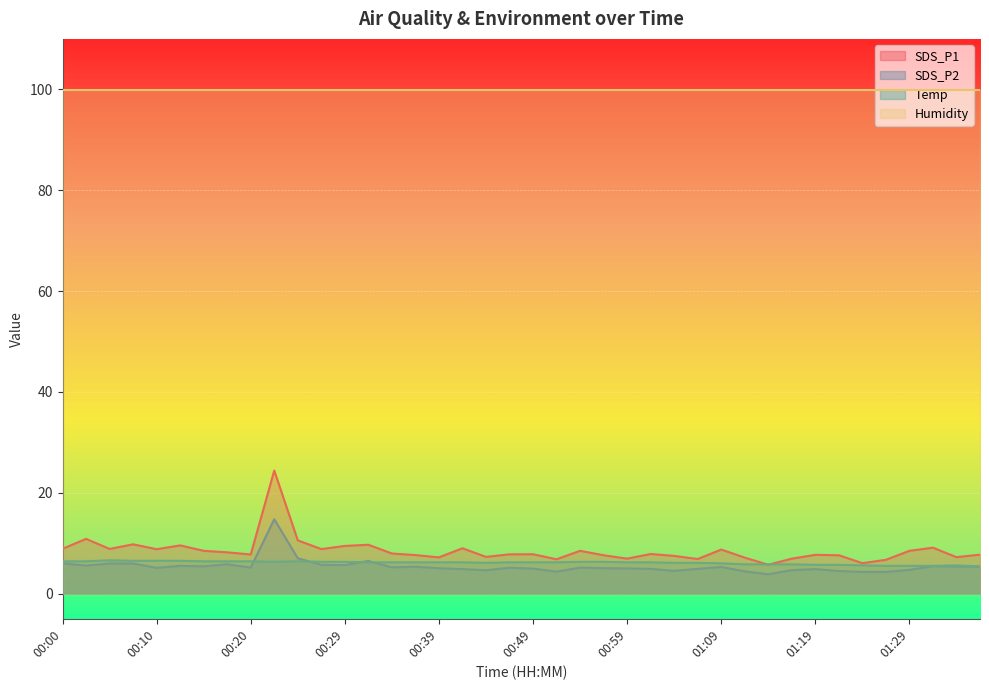

True or false: SDS_P1 and Temp cross at least once.

True